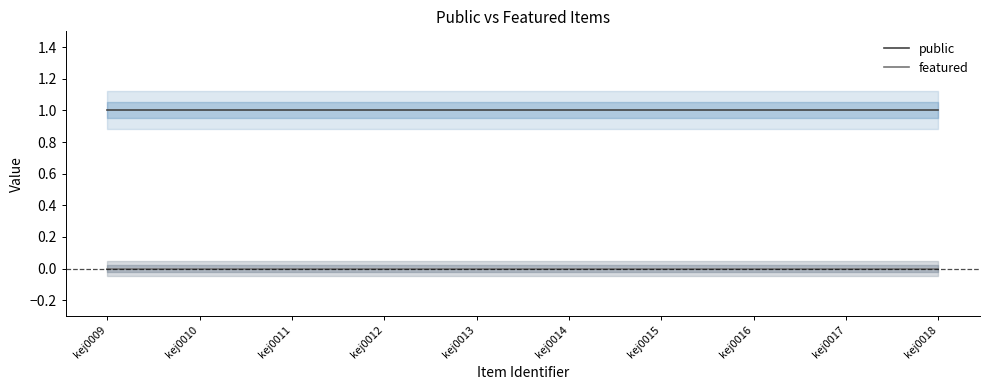

What is the sum of all public values?

10